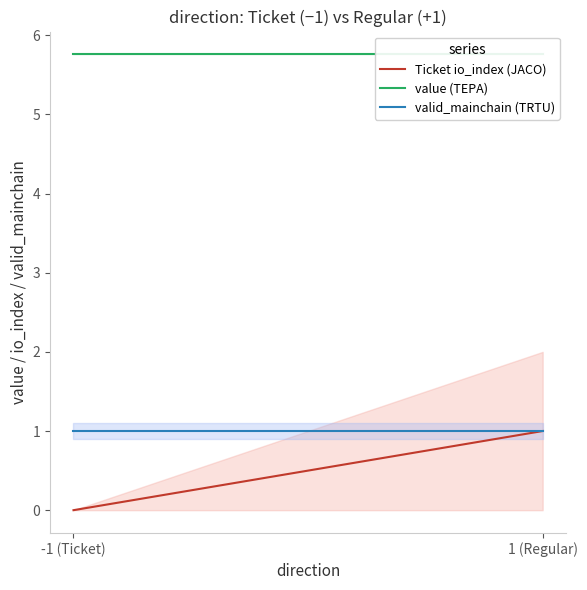

What is the difference between the highest and lowest values at -1 (Ticket)?

5.8